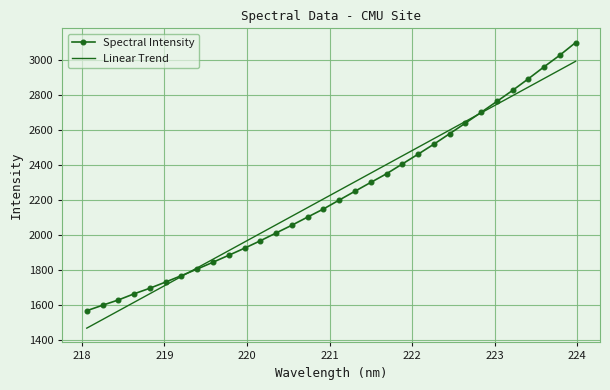

True or false: Linear Trend has more than 0 points higher than both neighbors.

False